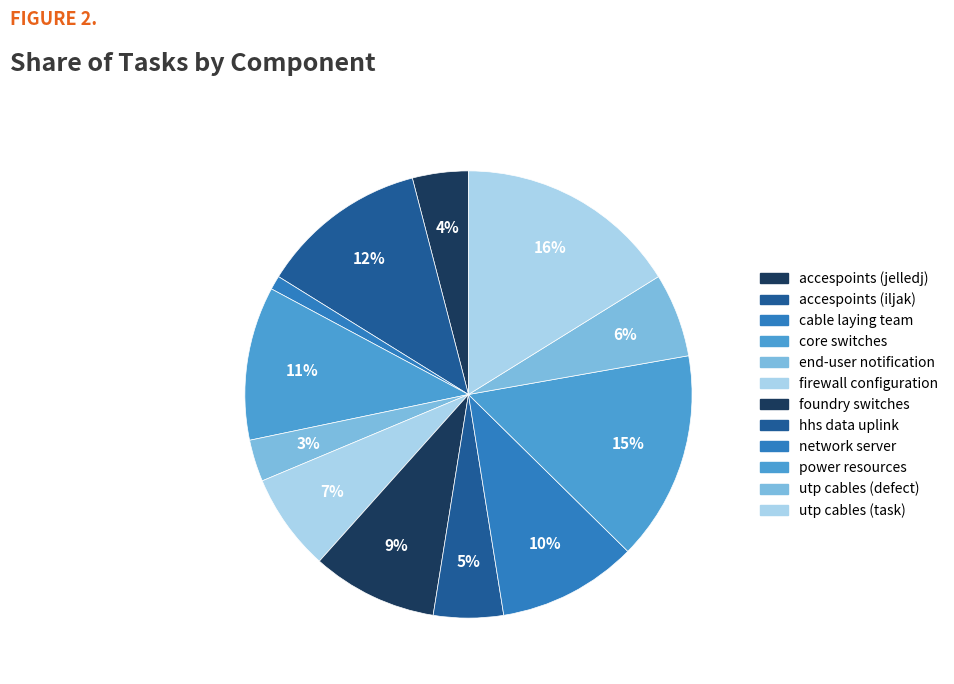

Count the number of slices in the pie.

12